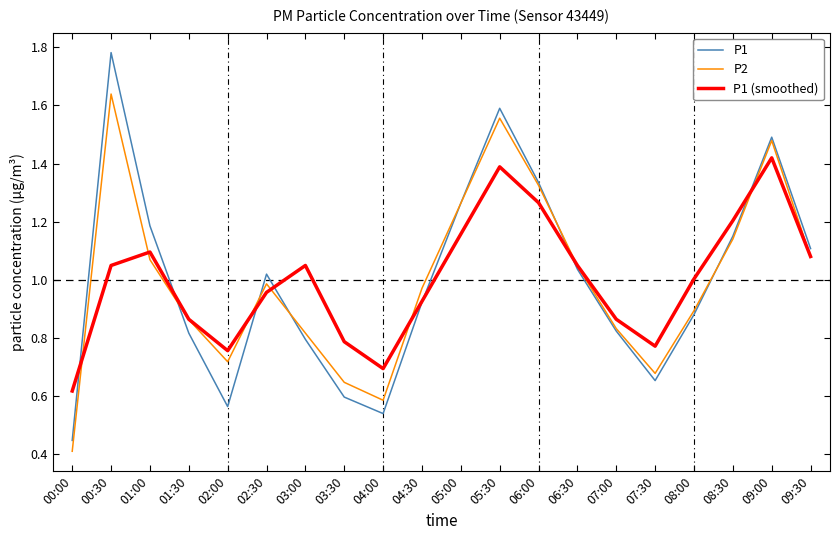

Does the chart display data point markers on the line(s)?

No